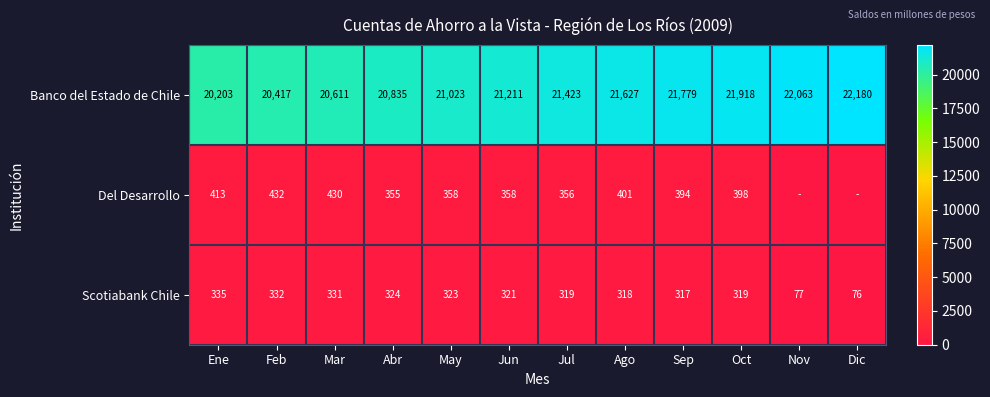

What is the sum of all Scotiabank Chile values?

3392